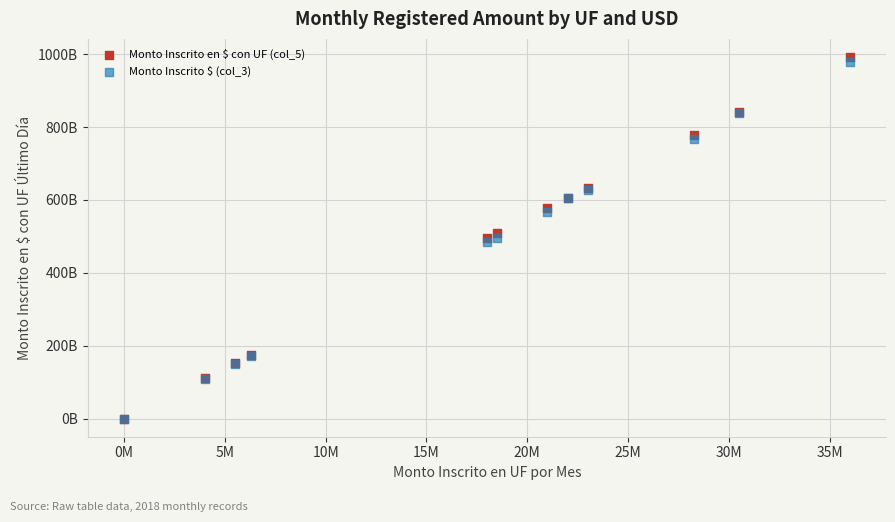

Which series has the widest spread of Y values?

Monto Inscrito en $ con UF (col_5)